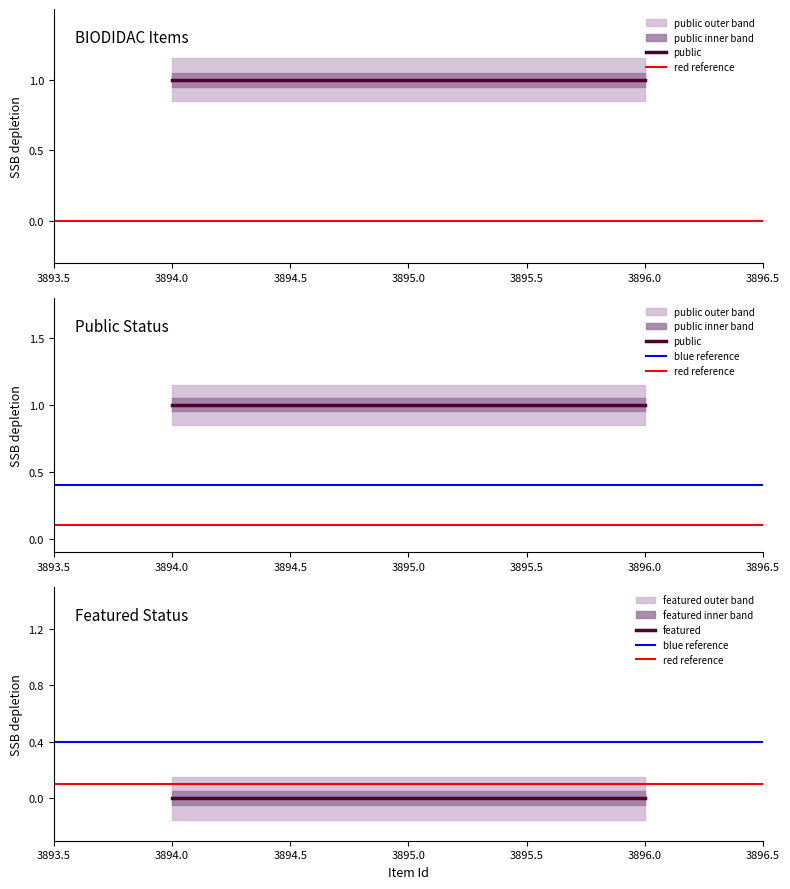

How many distinct data groups are displayed?

2